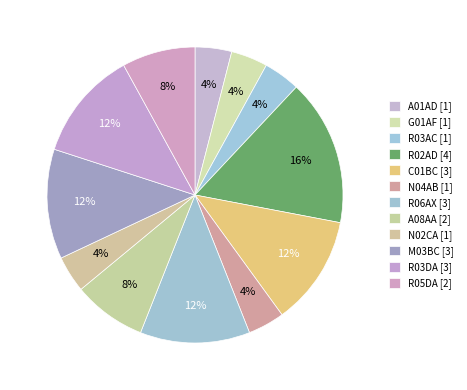

How many segments does this pie chart have?

12